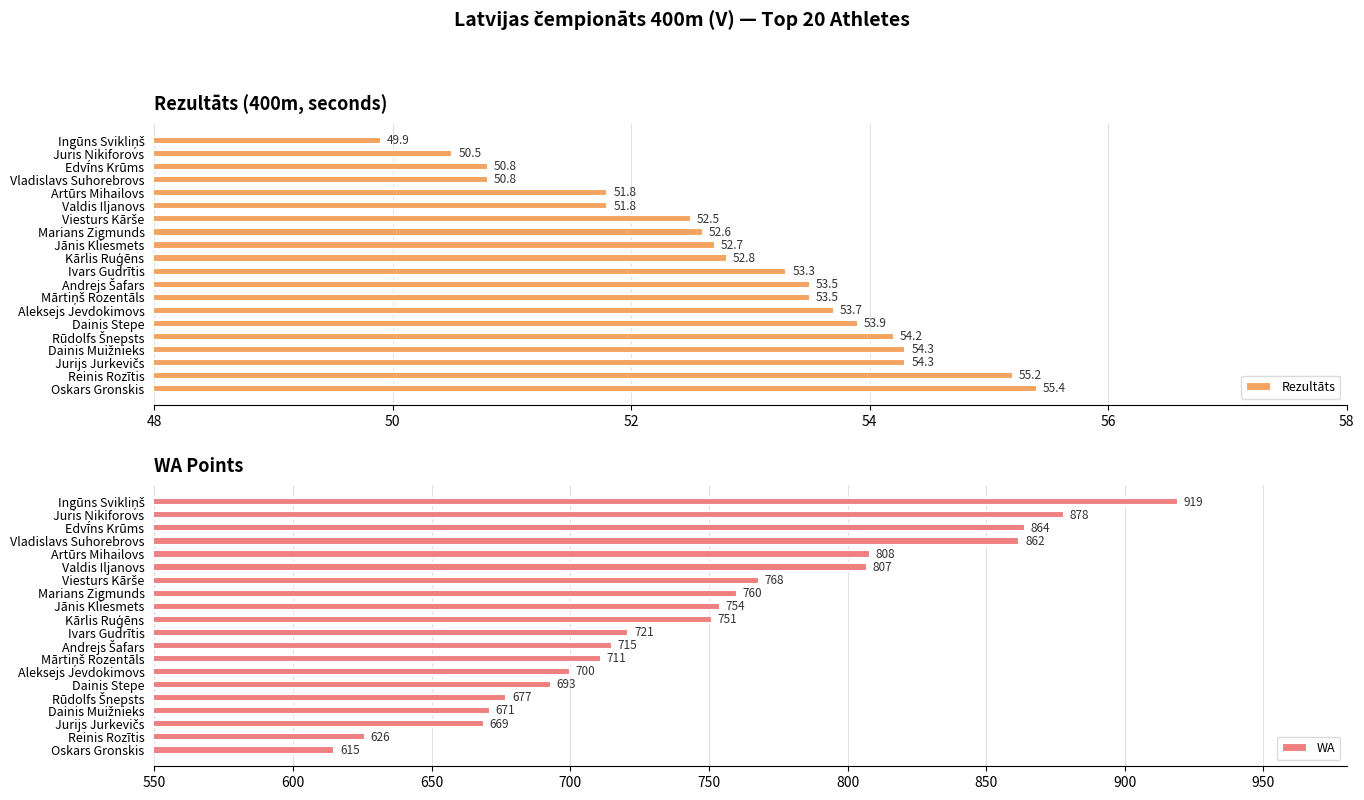

Does the chart contain stacked bars?

No